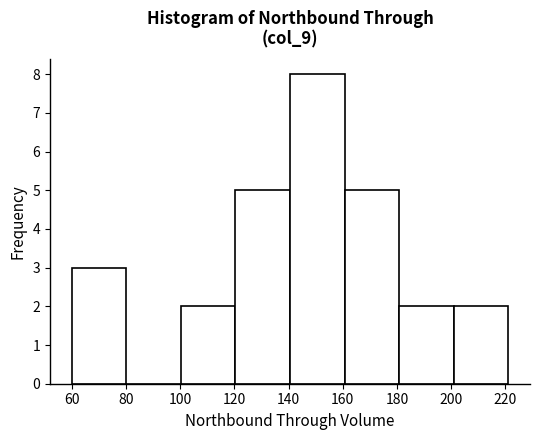

How tall is the bar that spans 200 to 222 on the x-axis? Neither the bar edges nor the heights are printed on the chart, so give them approximately, as read against the axes.

2